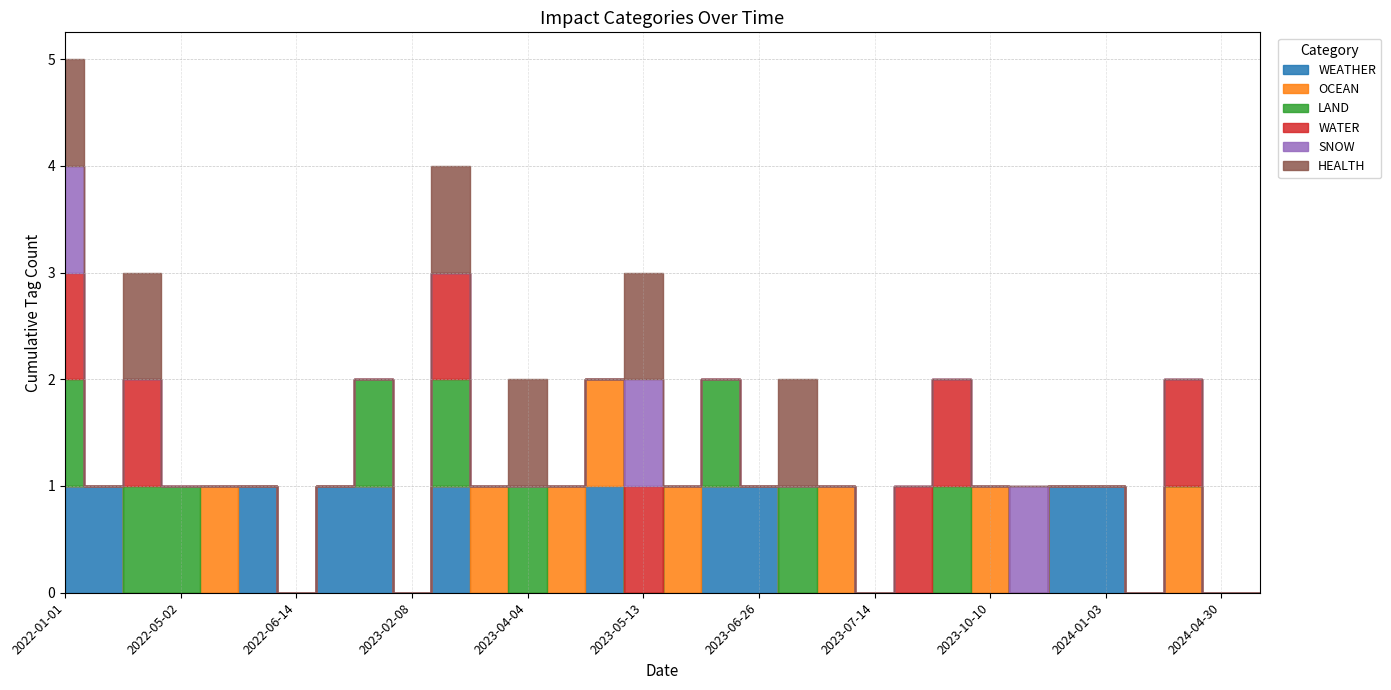

Where is SNOW nearest to the value 0?

2024-05-08